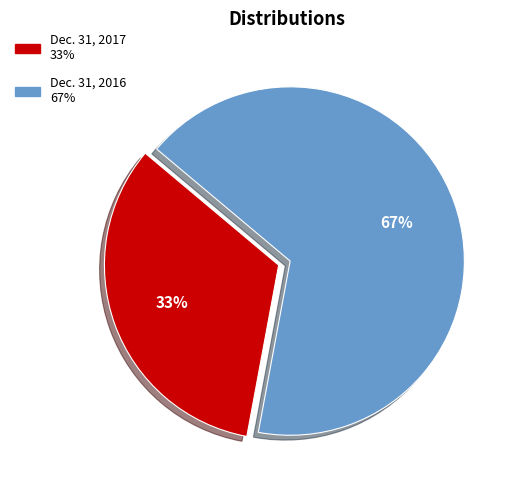

Which slice is the smallest?

Dec. 31, 2017